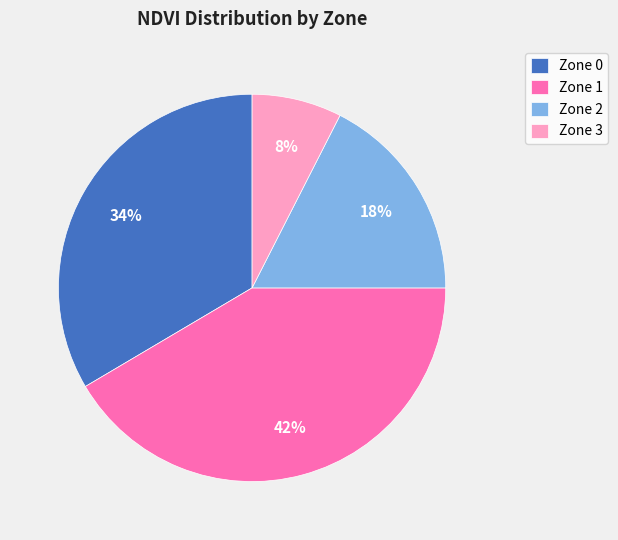

To the nearest percent, what is the average slice percentage?

25%